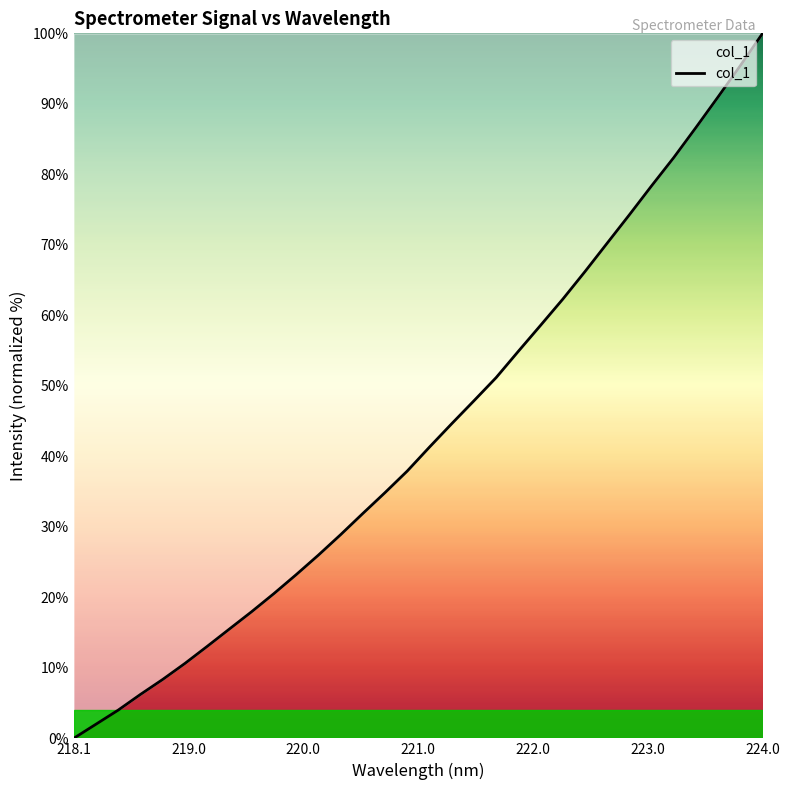

What is the maximum value shown in the chart?

100.0